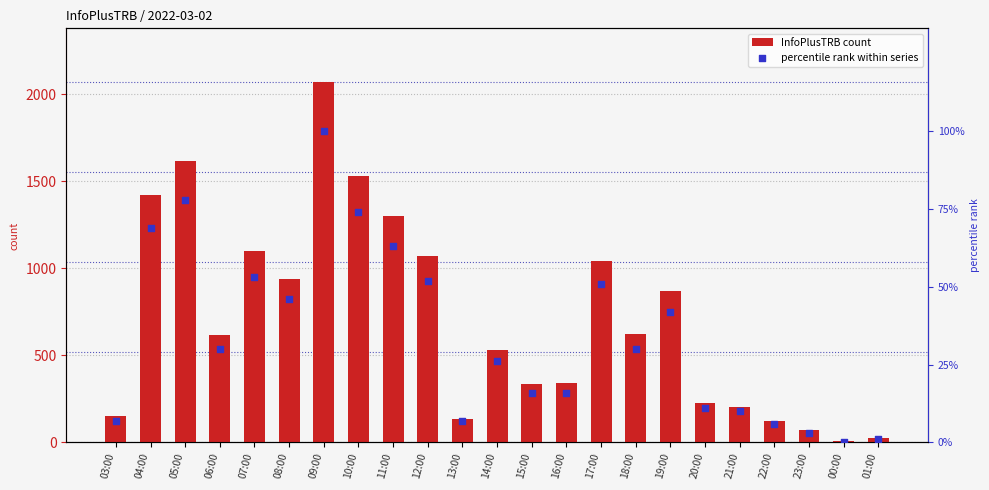

Which series has the largest total across all categories?

InfoPlusTRB count